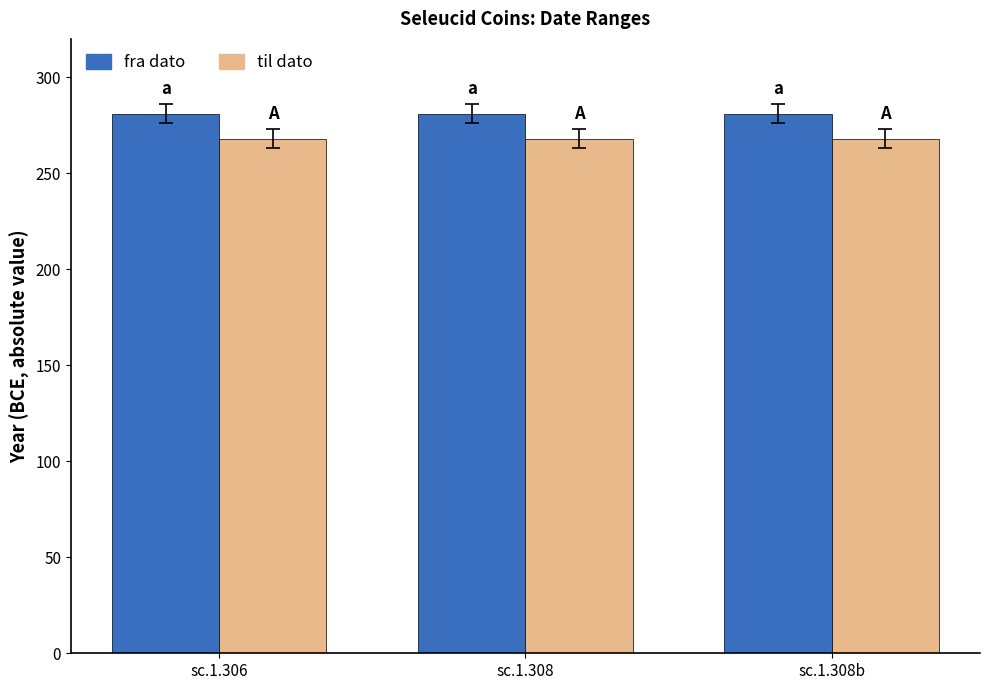

The til dato series shows 268 at sc.1.306. True or false?

True